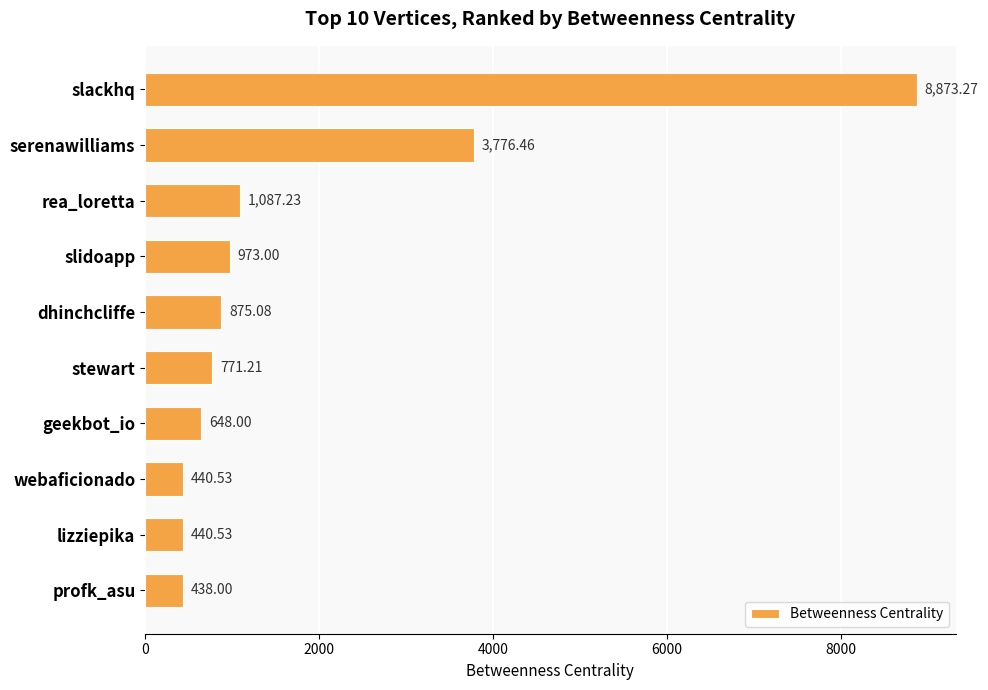

Where is the data nearest to the value 4655?

serenawilliams